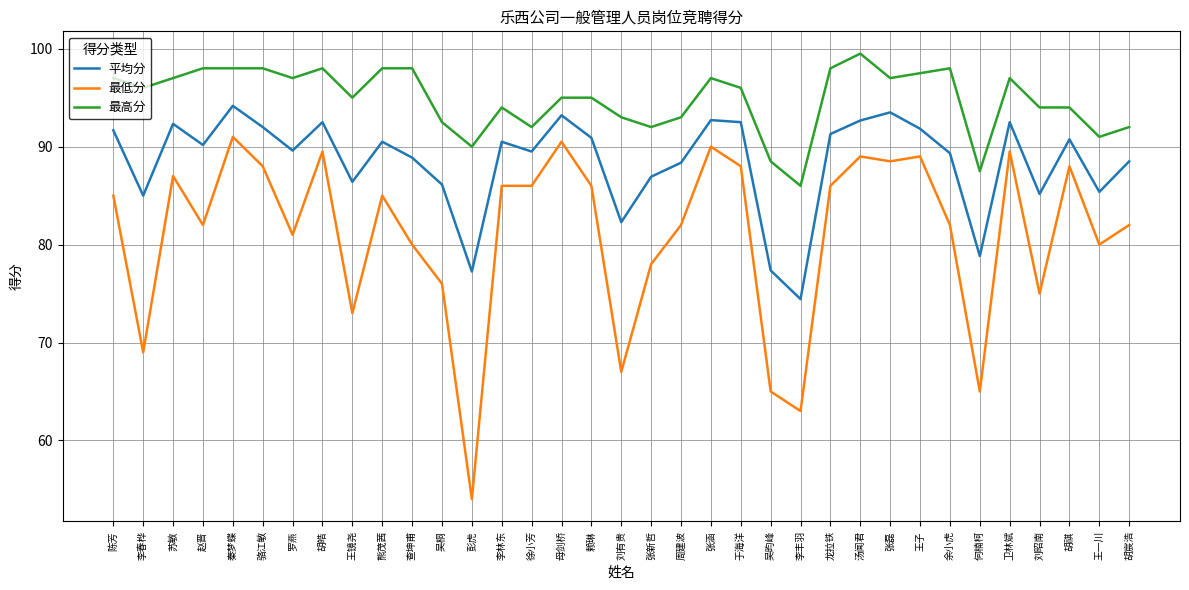

How many values in the 最低分 series are below 85?

17